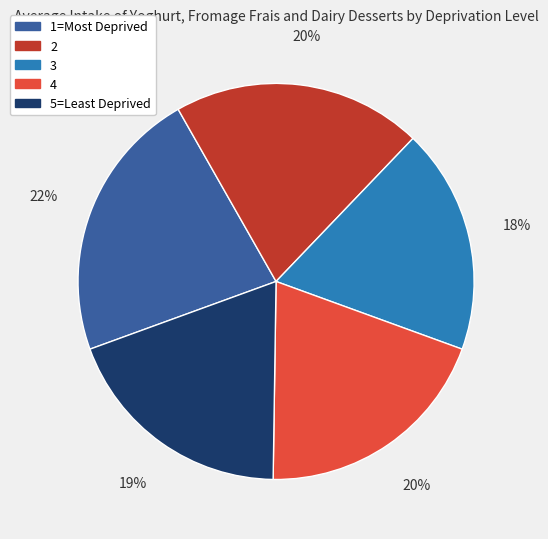

To the nearest percent, what is the difference between the largest and smallest slice percentages?

4%